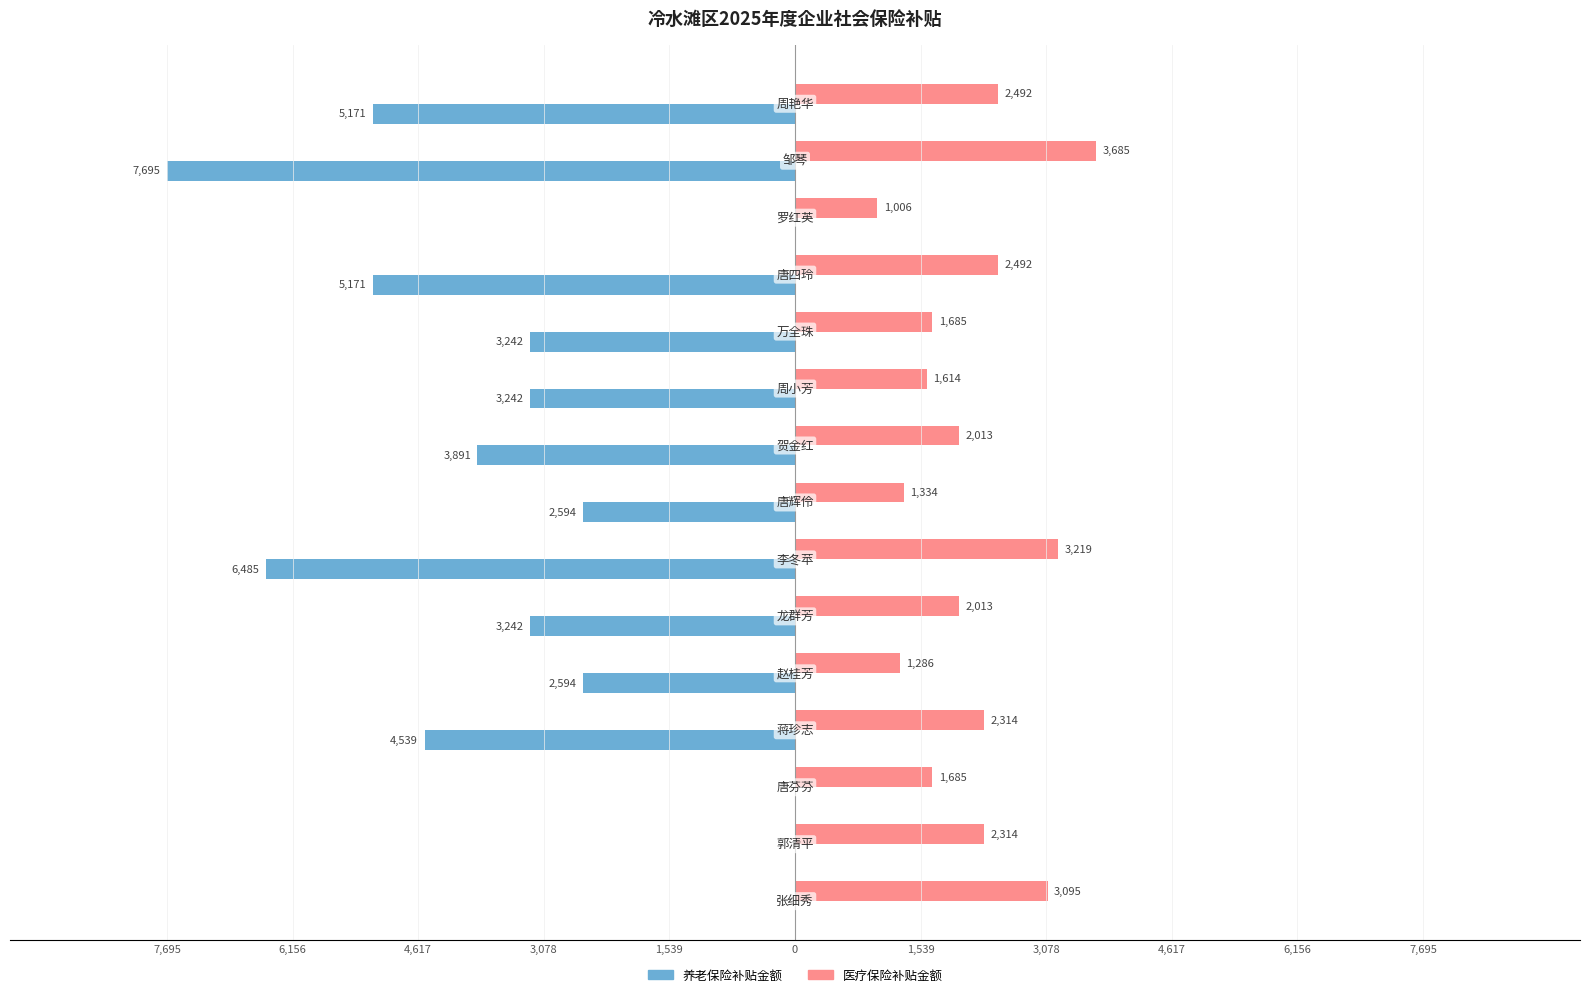

What are all the series names shown in the legend?

养老保险补贴金额, 医疗保险补贴金额